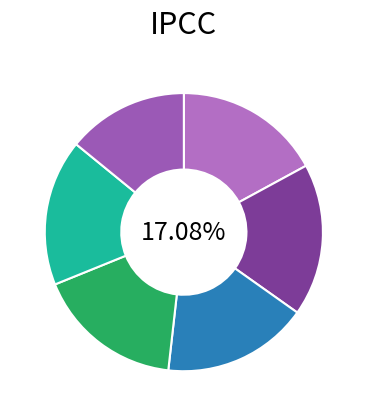

Is it true that Nonda NW31 is 22% of the pie?

False